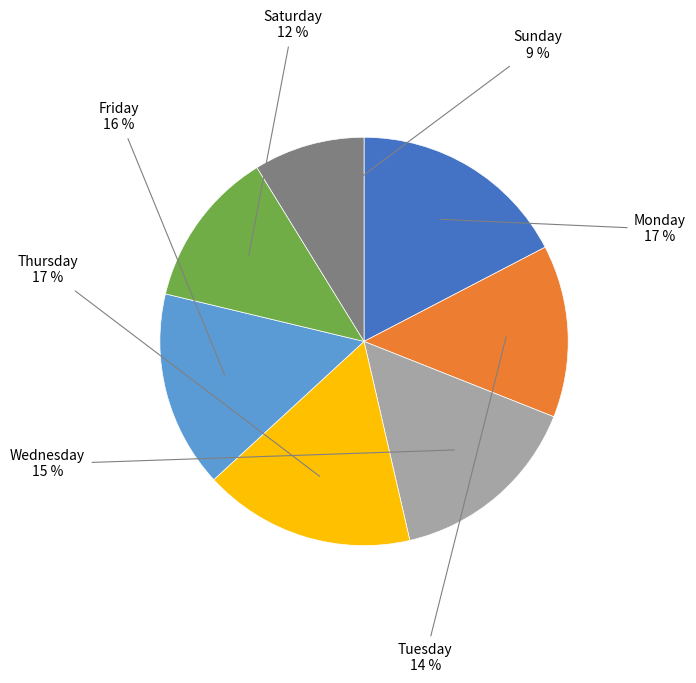

To the nearest percent, what is the average slice percentage?

14%